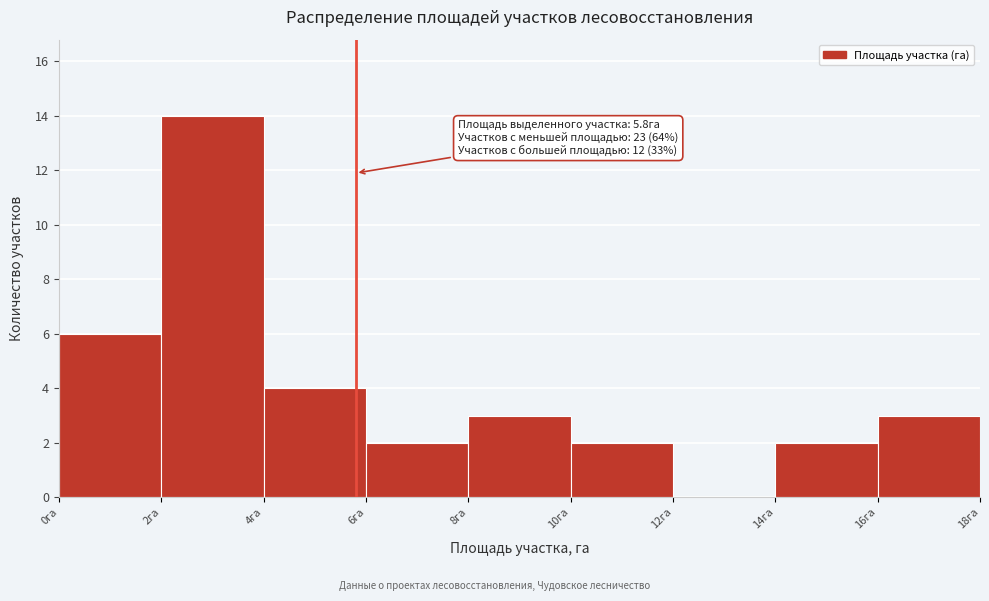

Over which range of the x-axis is the bar tallest?

2 to 4